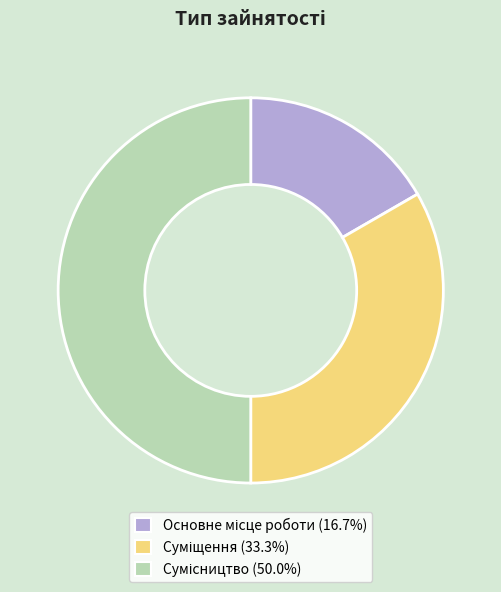

Is there any slice that represents more than half of the pie?

No